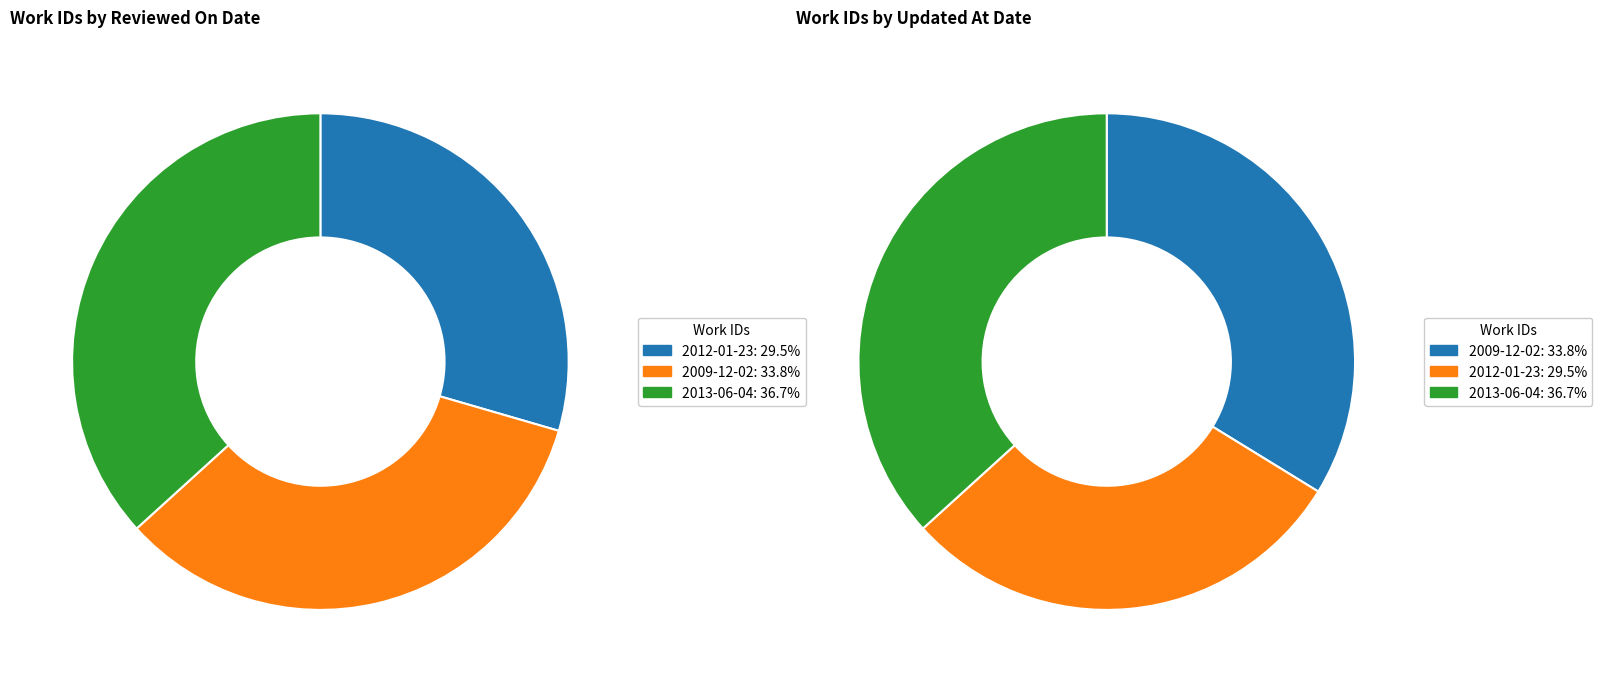

Is it true that 2012-01-23 is 29% of the pie?

True